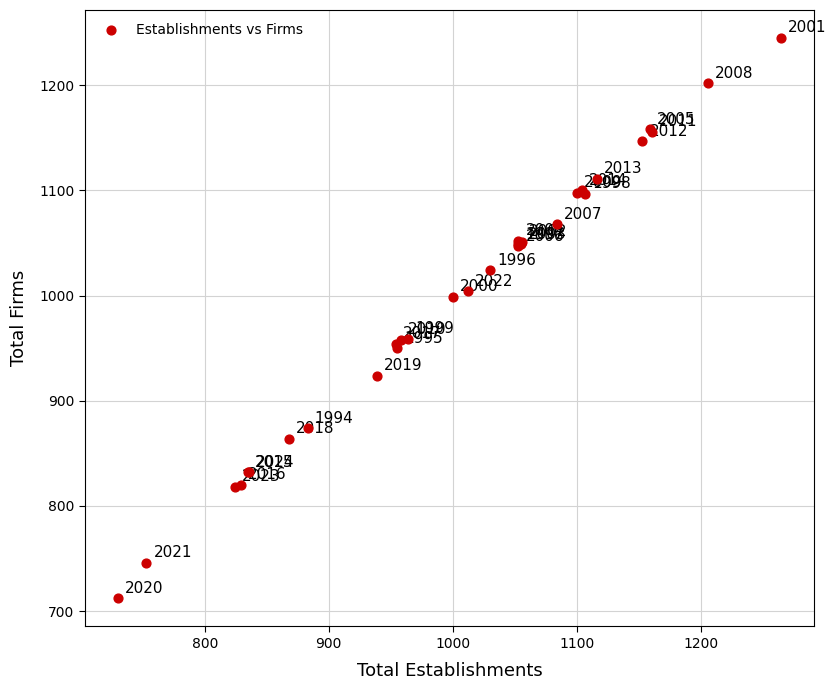

What Y value in the scatter plot is closest to 978?

959